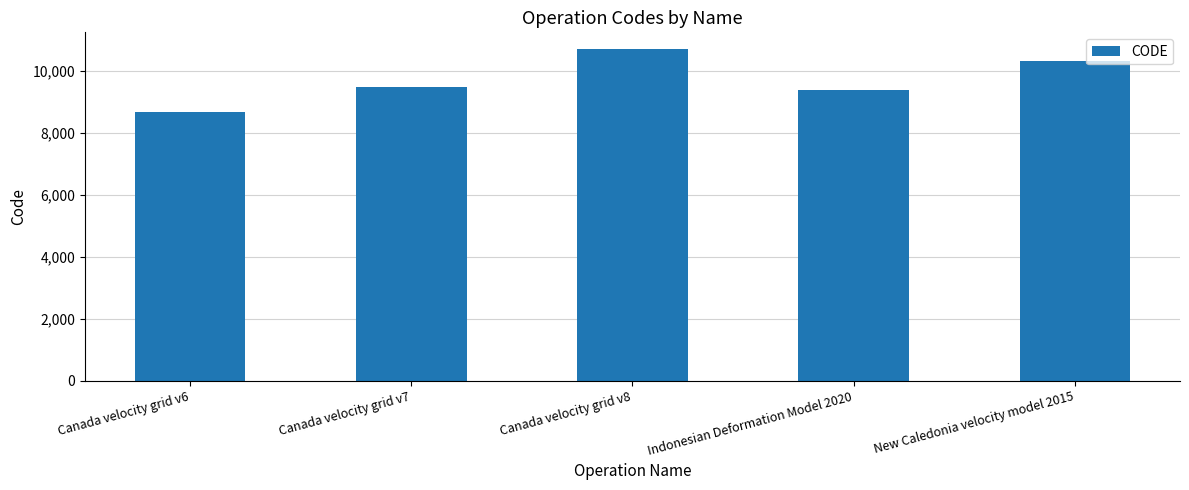

What is the value of the 1st bar from the left?

8676